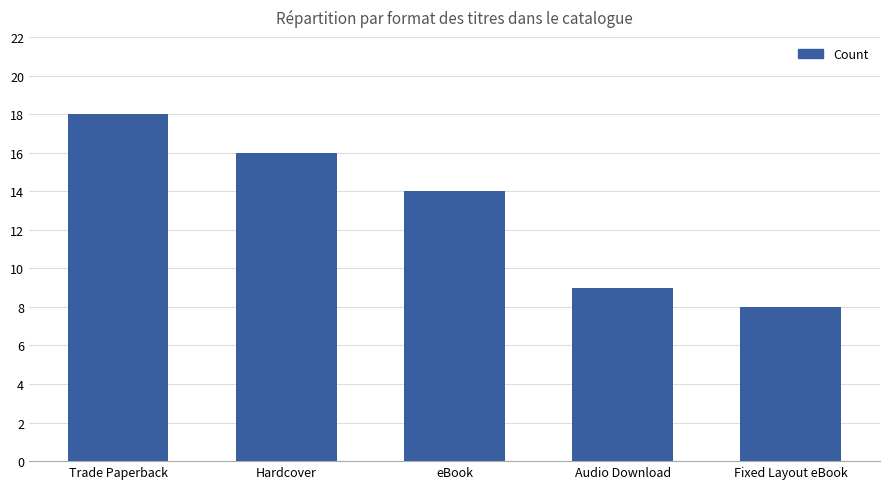

Is it true that the value at Fixed Layout eBook is 5?

False